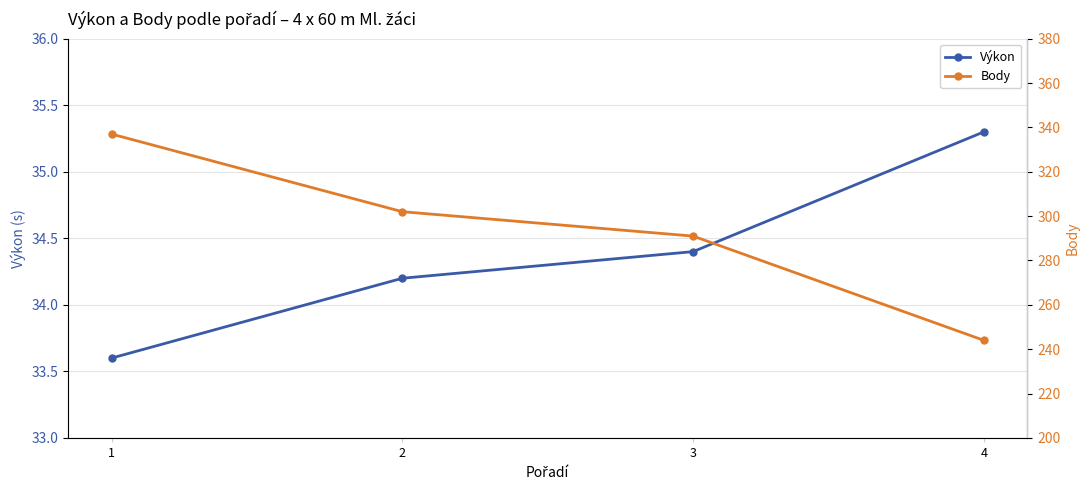

List the series in order of their peak value, lowest first.

Výkon, Body